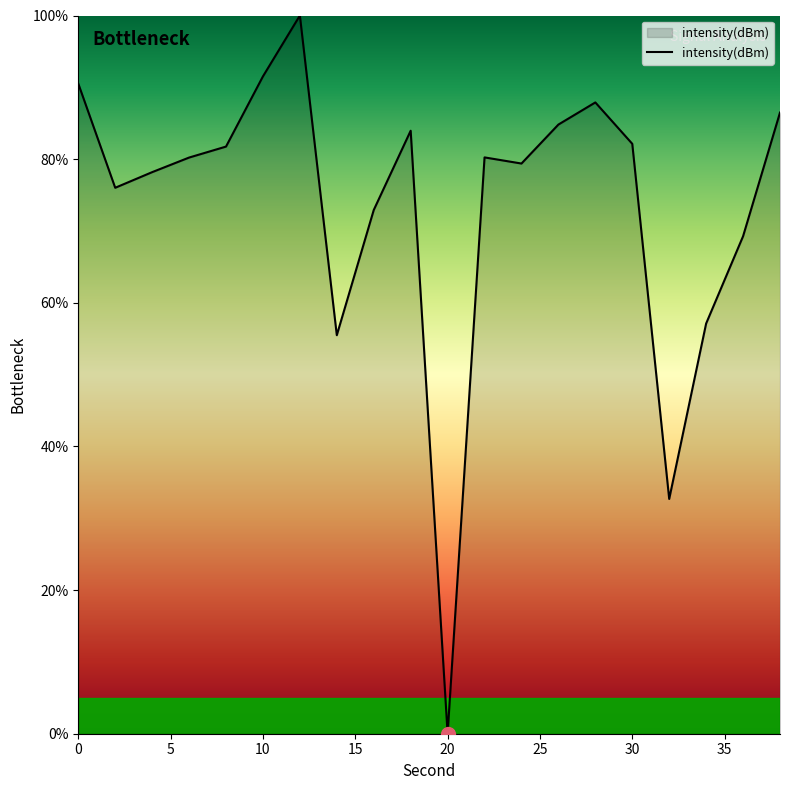

What is the greatest value displayed?

100.0